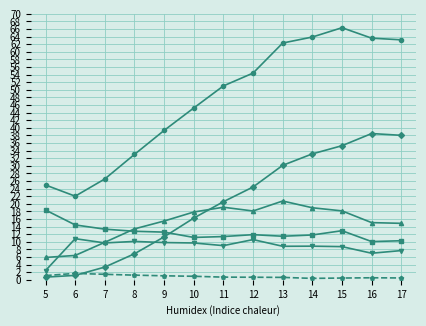

What is the greatest value displayed?

66.4